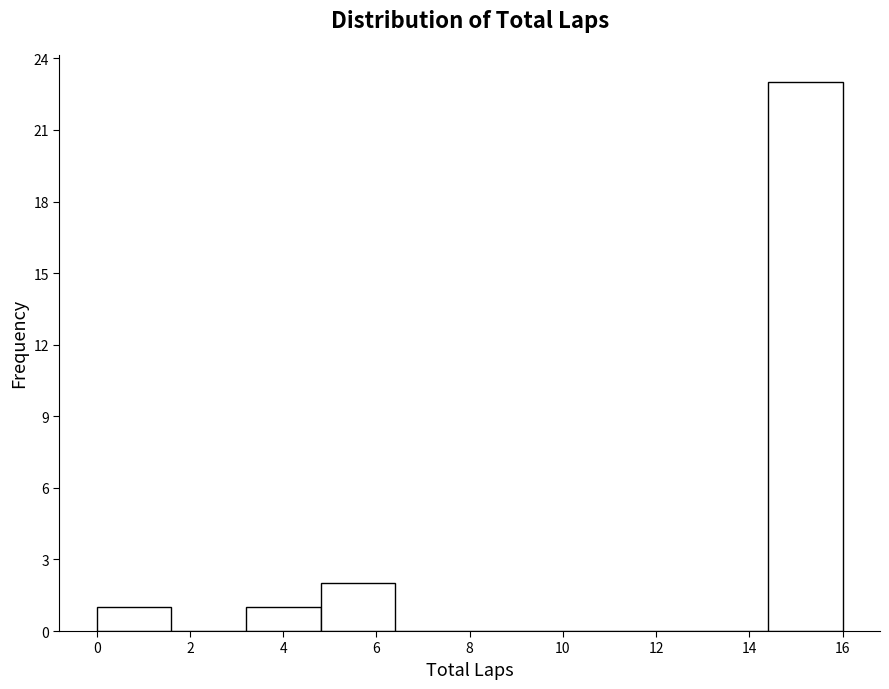

Reading left to right, list every bar in this chart as the range it spans on the x-axis followed by its height. The values are not printed on the chart, so give them approximately, as read against the axis.

0.0 to 1.6: 1
1.6 to 3.2: 0
3.2 to 4.8: 1
4.8 to 6.4: 2
6.4 to 8.0: 0
8.0 to 9.6: 0
9.6 to 11.2: 0
11.2 to 12.8: 0
12.8 to 14.4: 0
14.4 to 16.0: 23